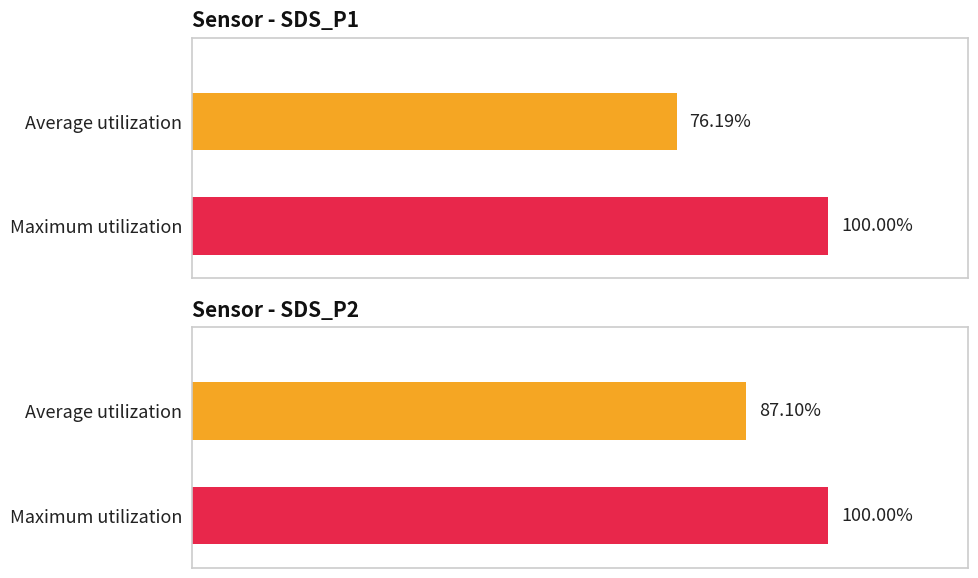

Does the chart contain stacked bars?

No